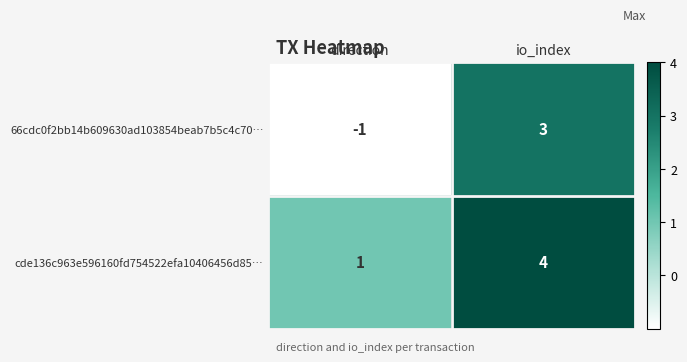

Which category has the lowest value in the 66cdc0f2bb14b609630ad103854beab7b5c4c70… series?

direction